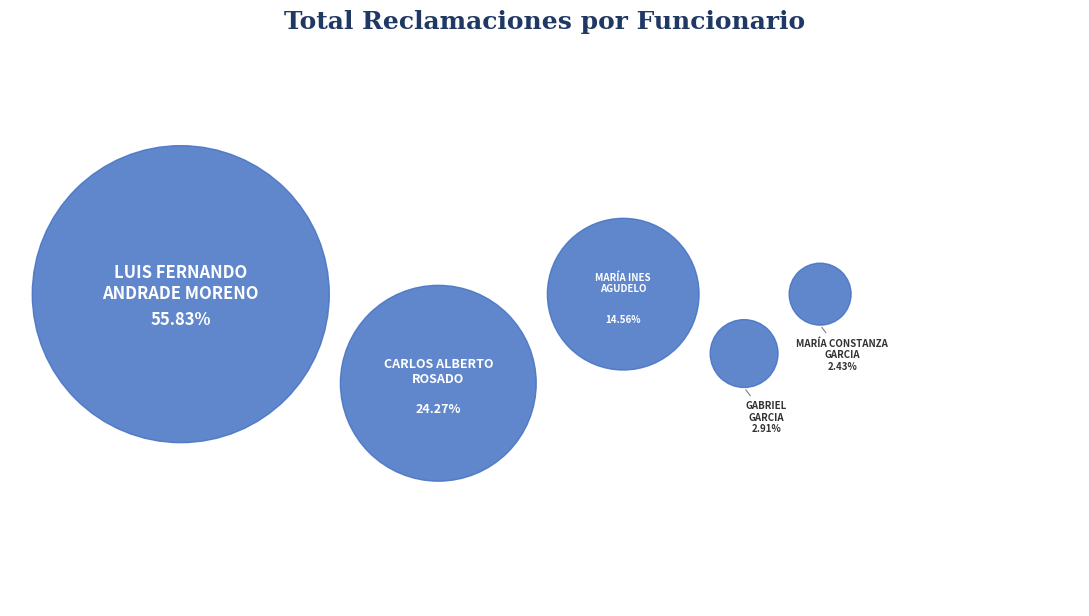

What is the smallest slice in the pie chart?

MARÍA CONSTANZA
GARCIA